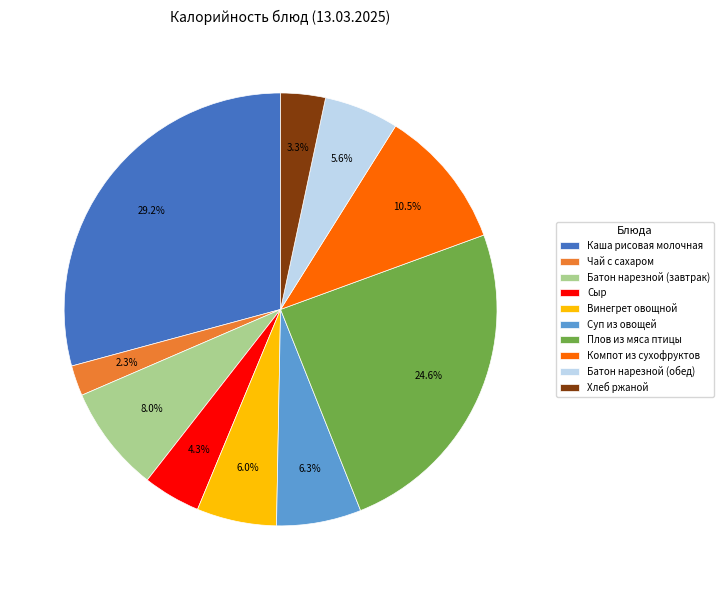

What portion of the pie excludes Батон нарезной (обед)?

94.4%